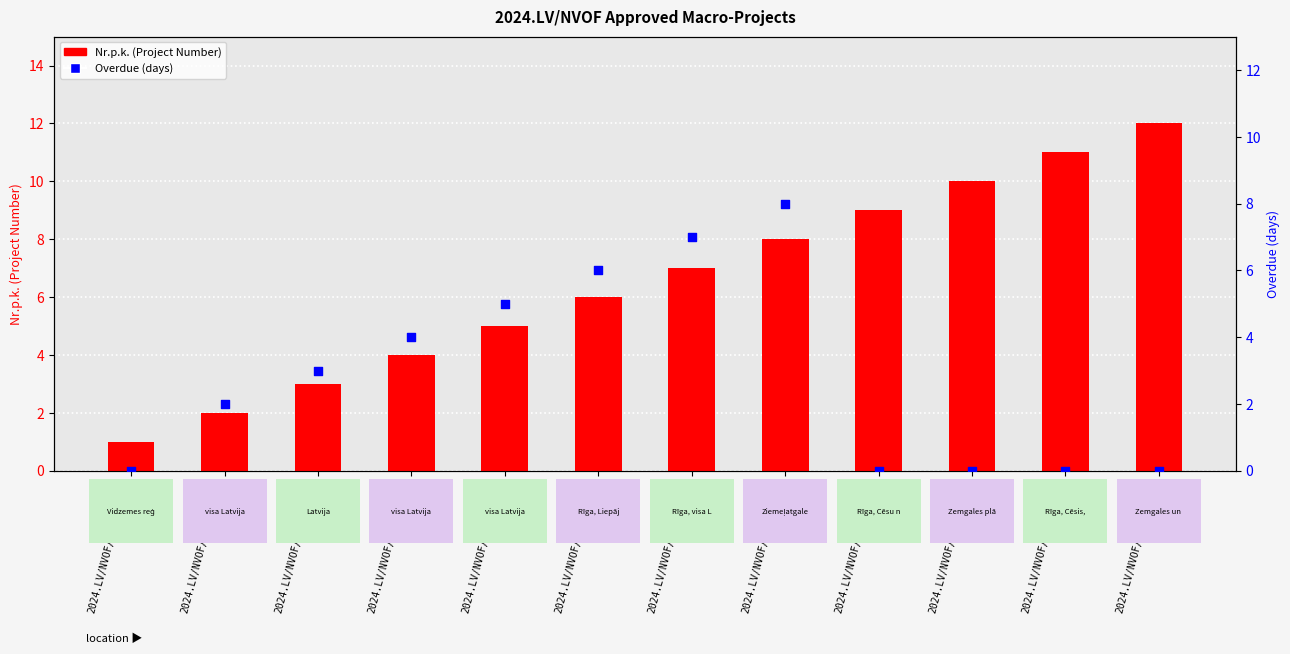

Which series has the largest total across all categories?

Nr.p.k. (Project Number)